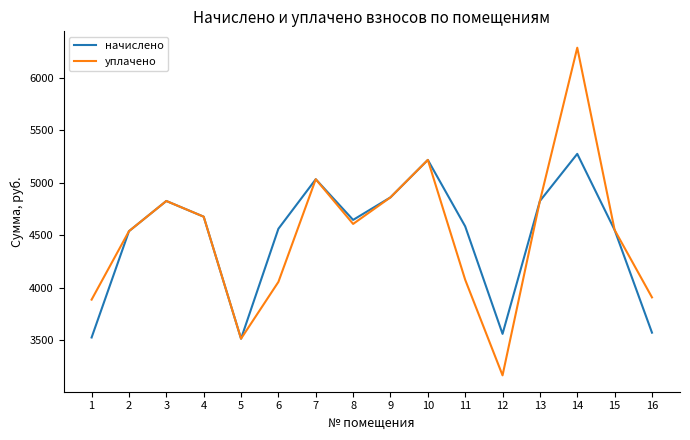

Between 12 and 15, which series saw the biggest shift?

уплачено